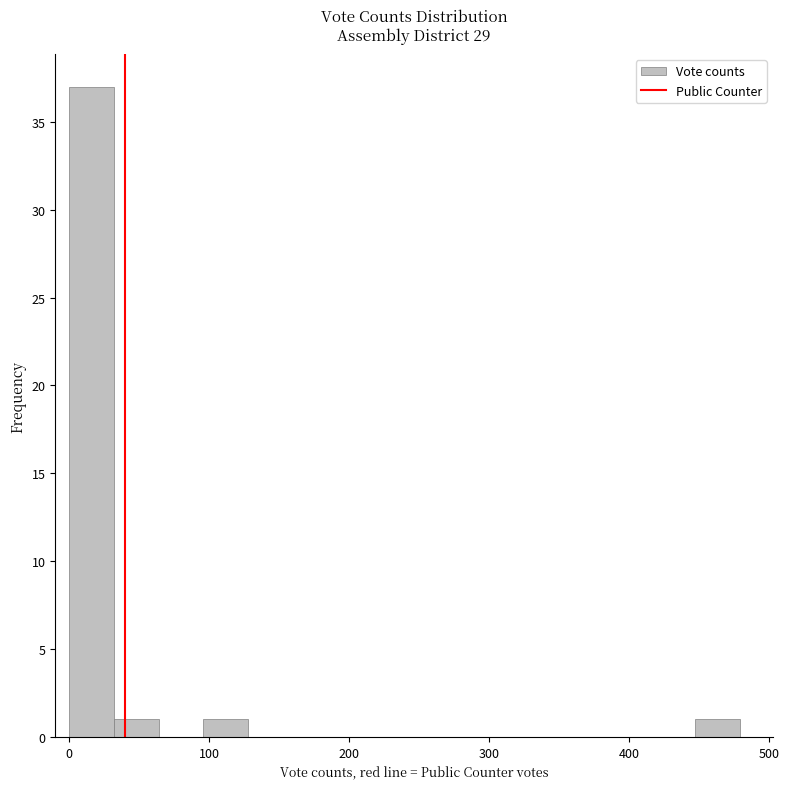

Read against the x-axis, roughly where is the centre of the tallest bar?

20